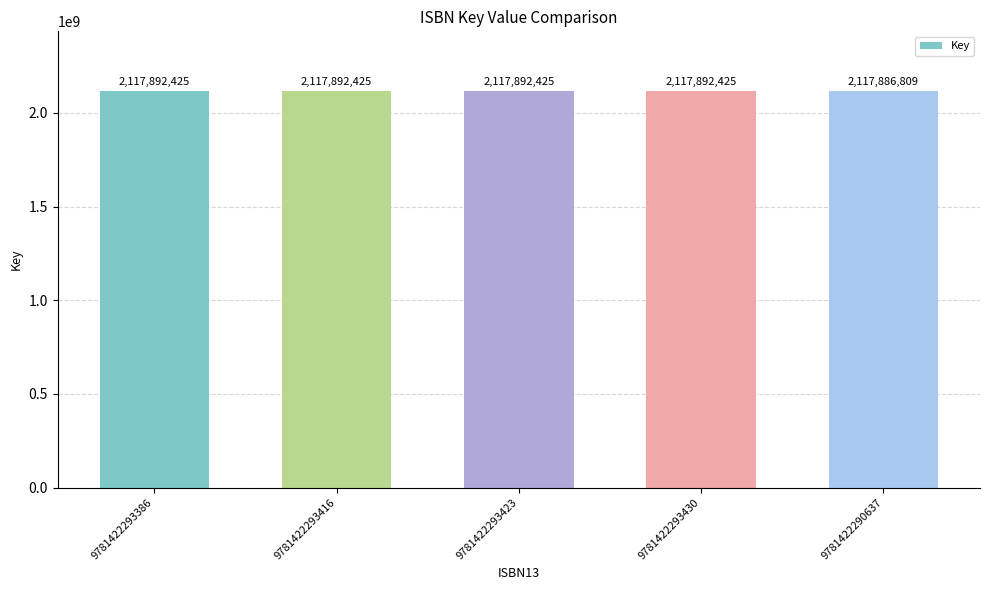

What is the label of the 5th bar from the right?

9781422293386